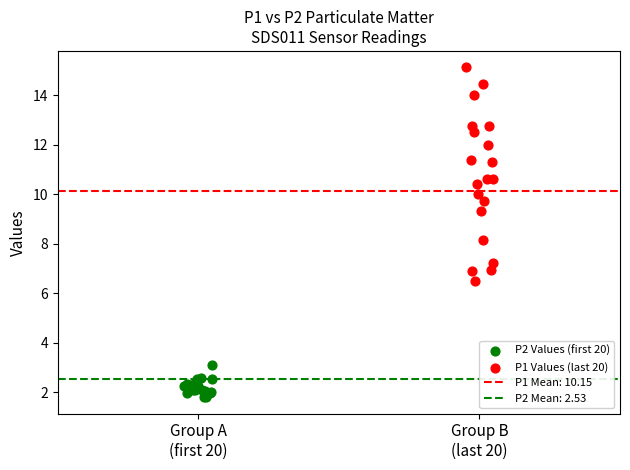

Which series contains the lowest Y value?

P2 Values (first 20)